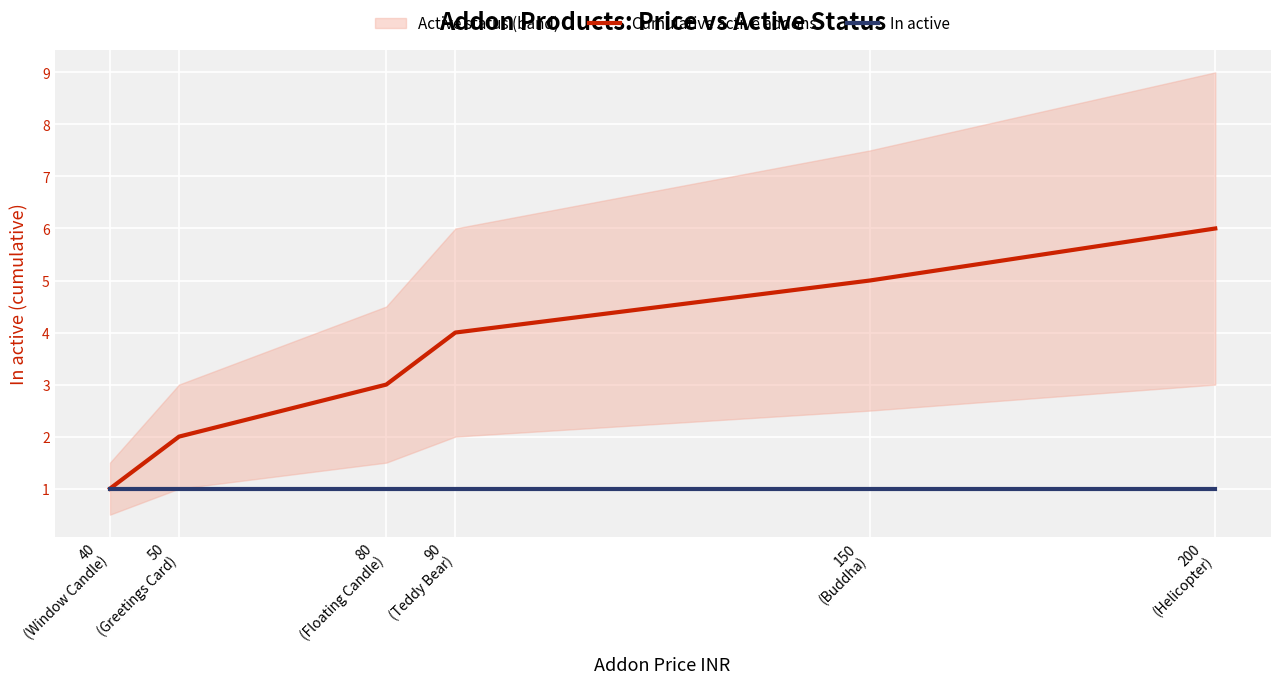

Which label corresponds to the largest value in the chart?

200
(Helicopter)